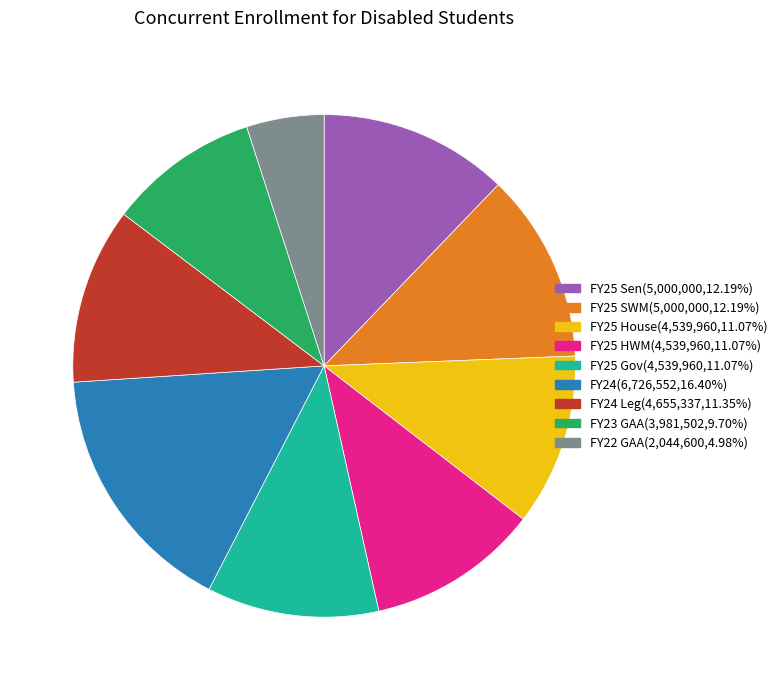

Approximately how many times larger is the value at FY25 HWM(4,539,960,11.07%) compared to FY24 Leg(4,655,337,11.35%)?

1.0